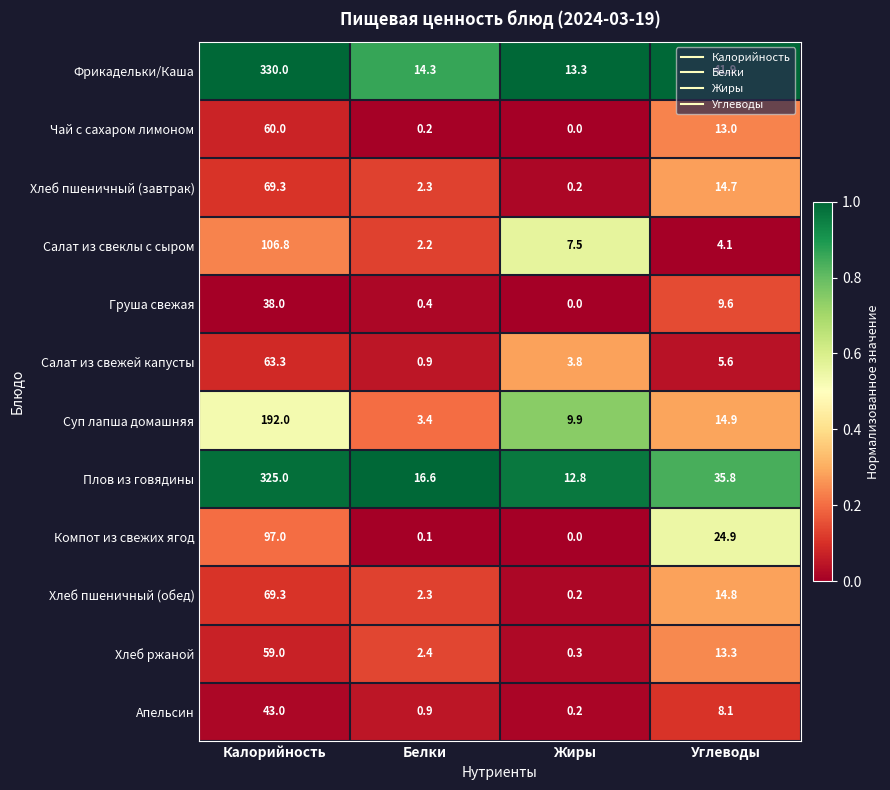

What is the difference between the maximum and minimum values in the Плов из говядины series?

312.2